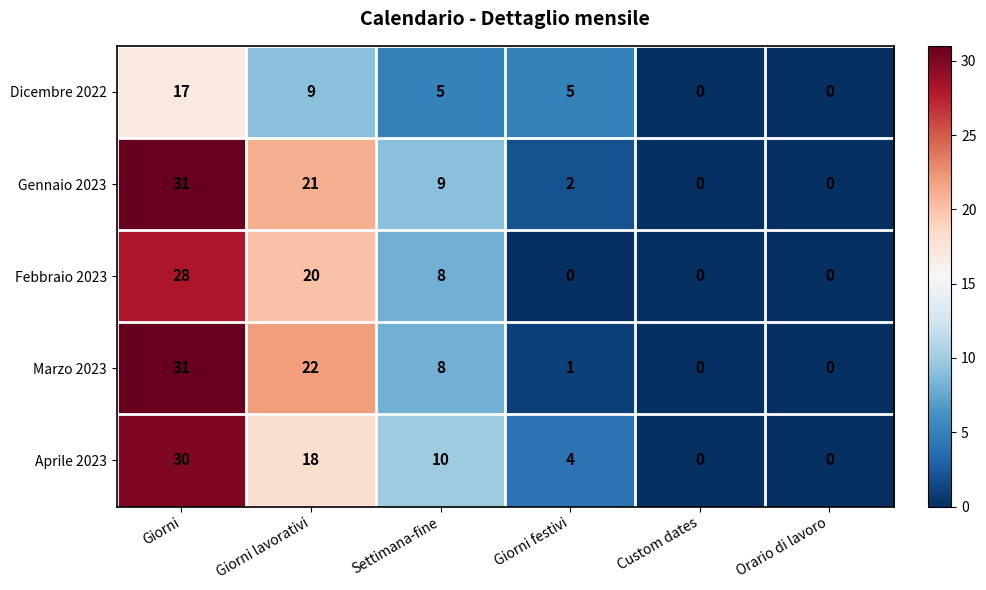

What is the difference between the highest and lowest values at Giorni festivi?

5